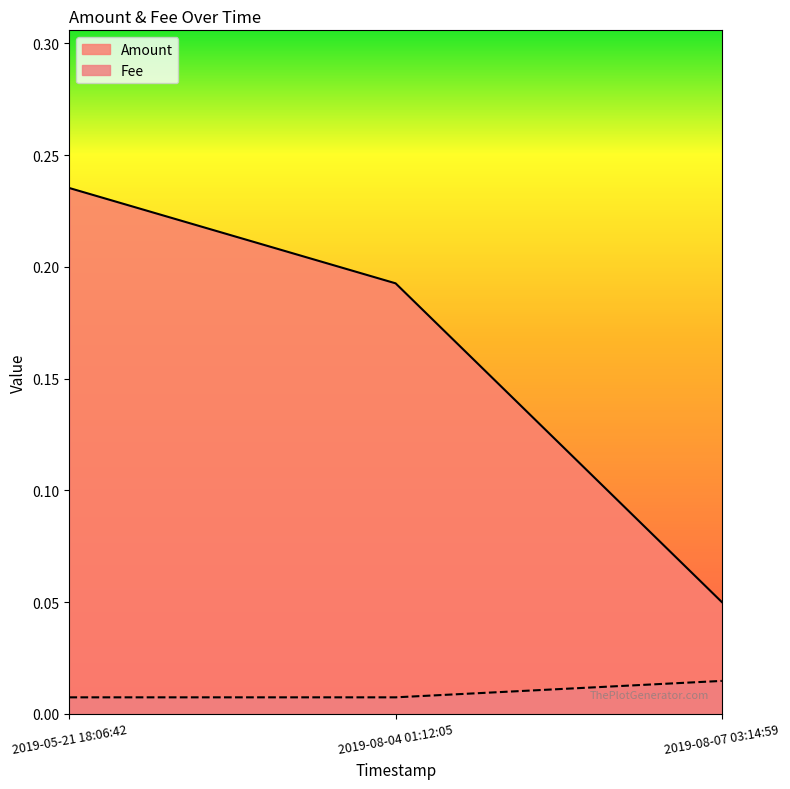

At which label is Amount closest to 0?

2019-08-07 03:14:59